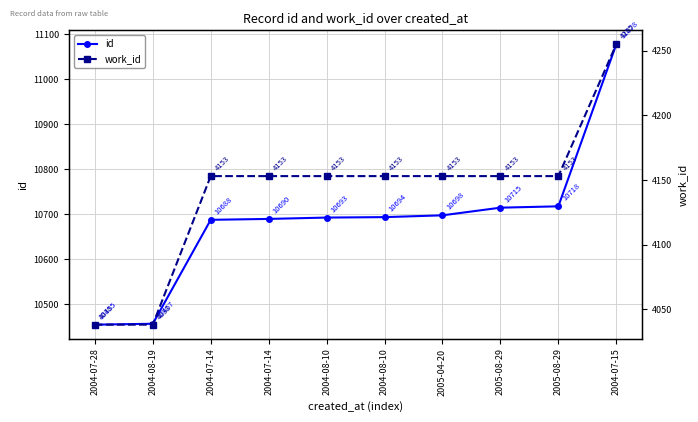

Reading right to left, extract all data points from this chart.

id: 11078	10718	10715	10698	10694	10693	10690	10688	10457	10455
work_id: 4255	4153	4153	4153	4153	4153	4153	4153	4038	4038